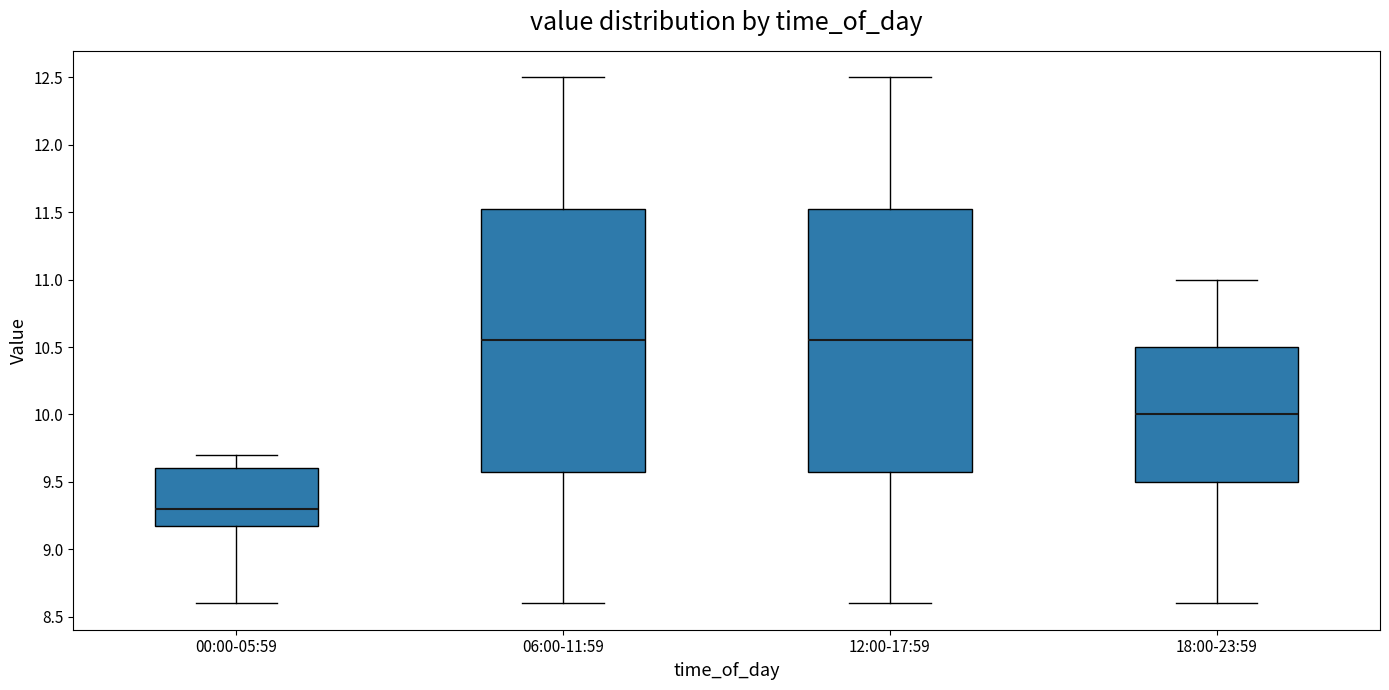

Reading left to right, transcribe this box plot: for each box, give where its median line is, the range the box spans, and where its two whiskers end, as read against the y-axis. The values are not printed on the chart, so give them approximately, as read against the axis.

00:00-05:59: median 9.30, box 9.20 to 9.60, whiskers 8.60 to 9.70
06:00-11:59: median 10.55, box 9.60 to 11.55, whiskers 8.60 to 12.50
12:00-17:59: median 10.55, box 9.60 to 11.55, whiskers 8.60 to 12.50
18:00-23:59: median 10.00, box 9.50 to 10.50, whiskers 8.60 to 11.00